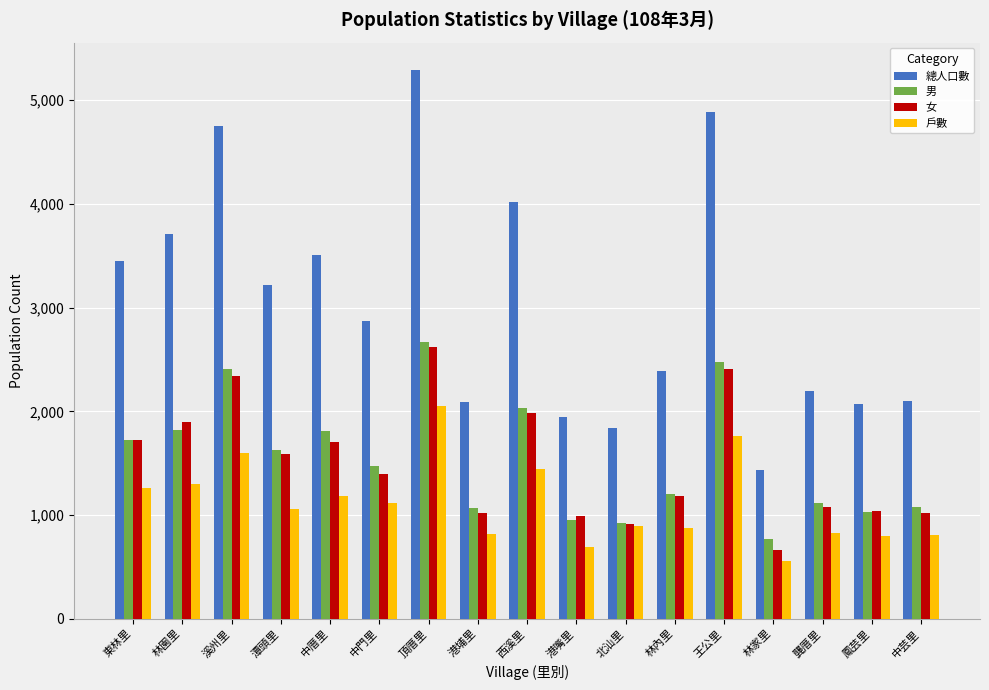

What is the spread (max minus min) of values at 中門里?

1753